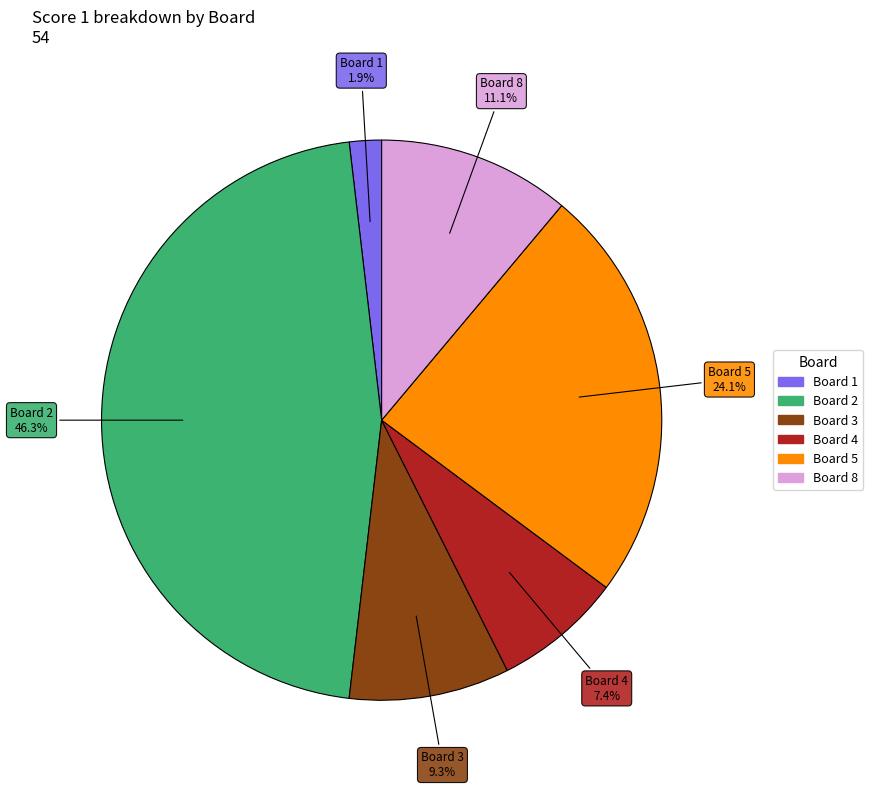

Does any single category account for the majority?

No